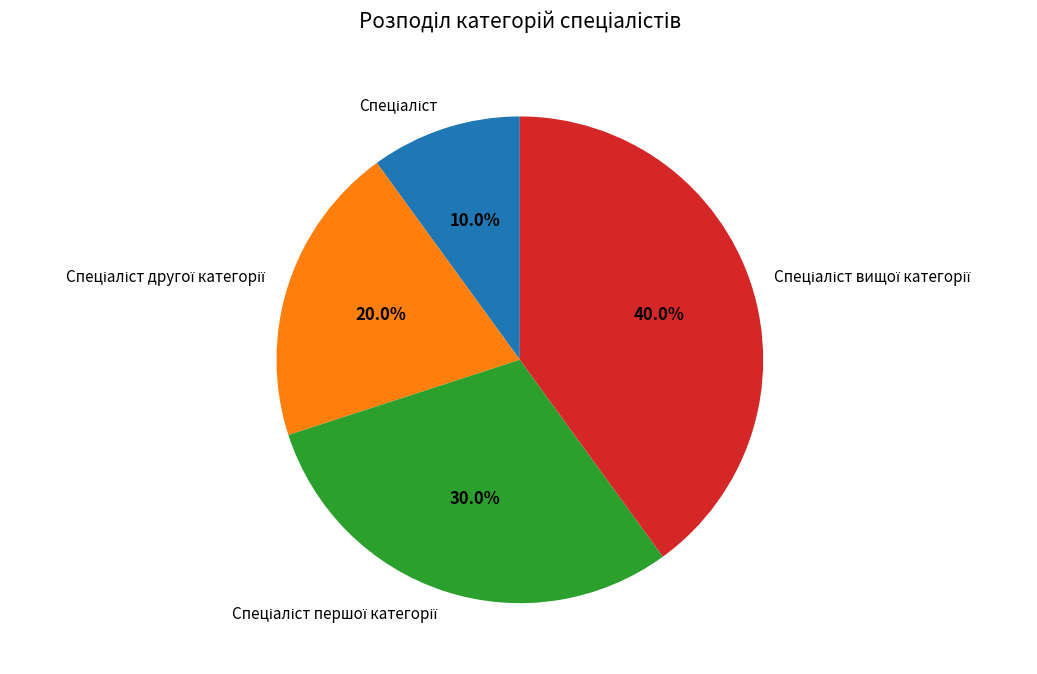

Does any single category account for the majority?

No